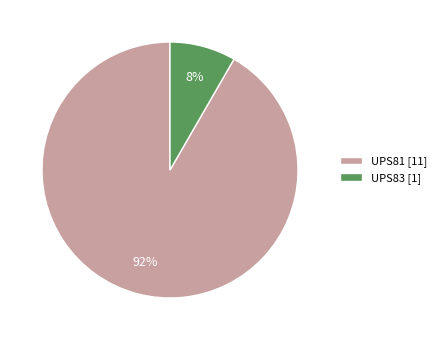

To the nearest percent, what is the average slice percentage?

50%